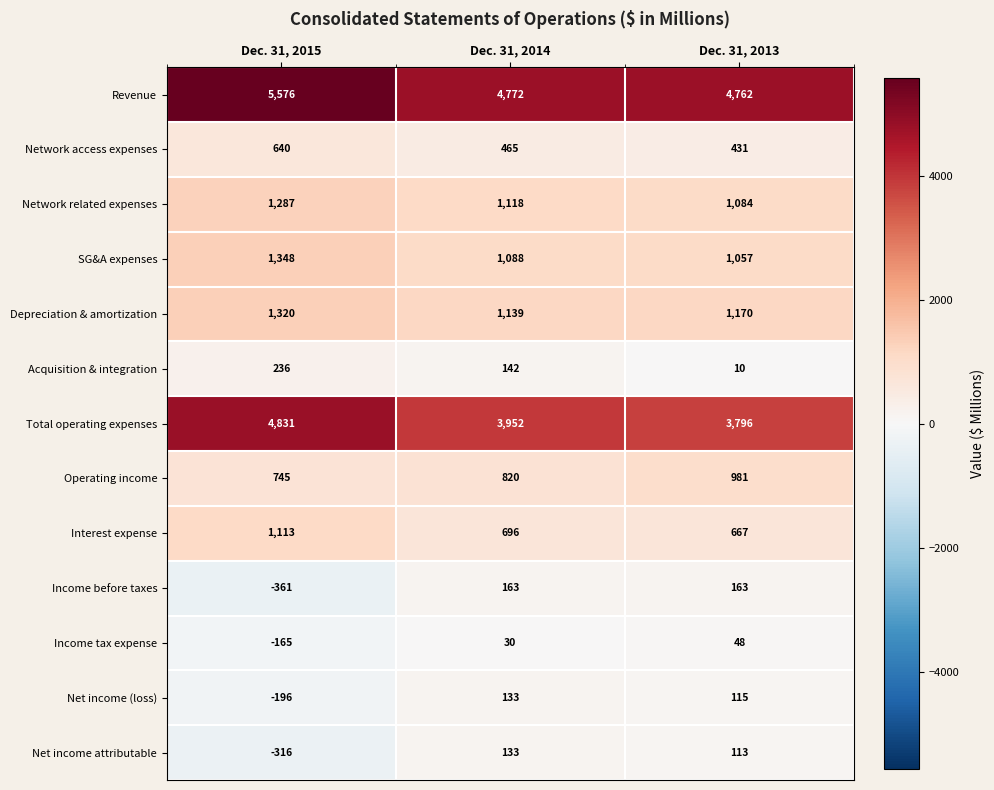

Which category has the lowest value in the Income tax expense series?

Dec. 31, 2015